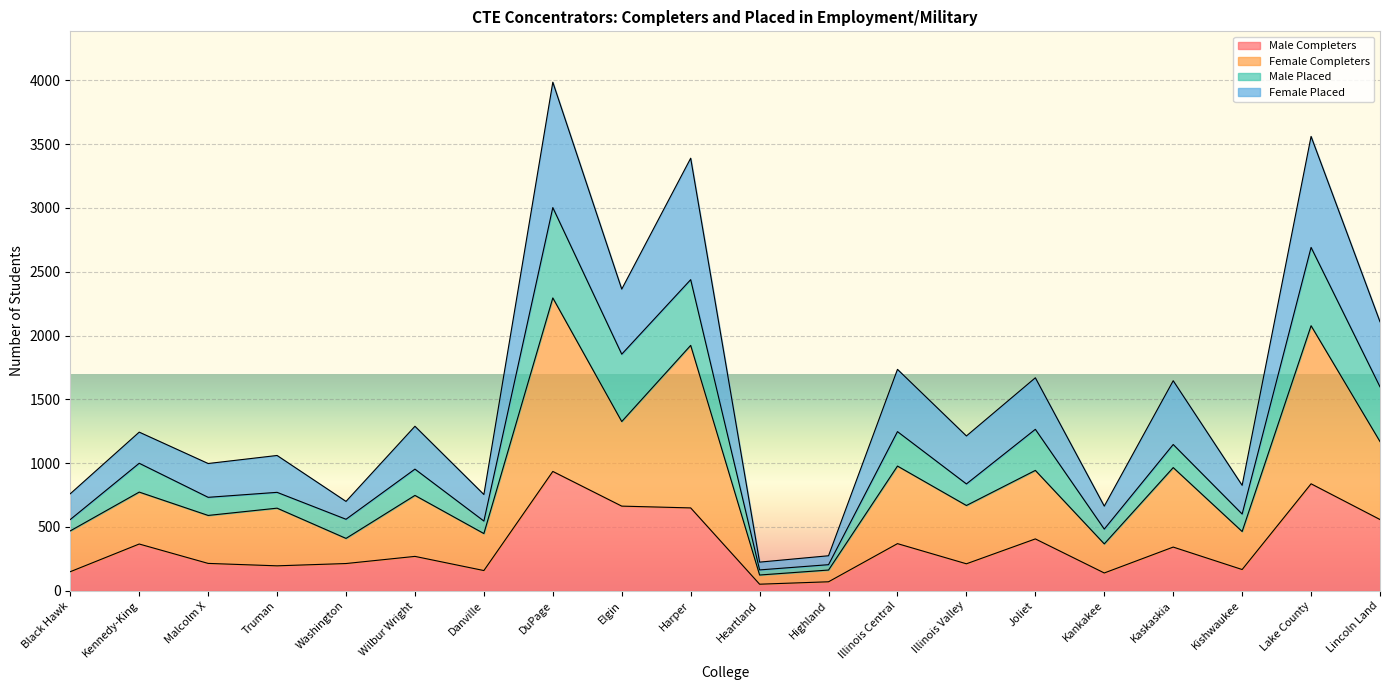

At which category is the sum across all series the highest?

DuPage